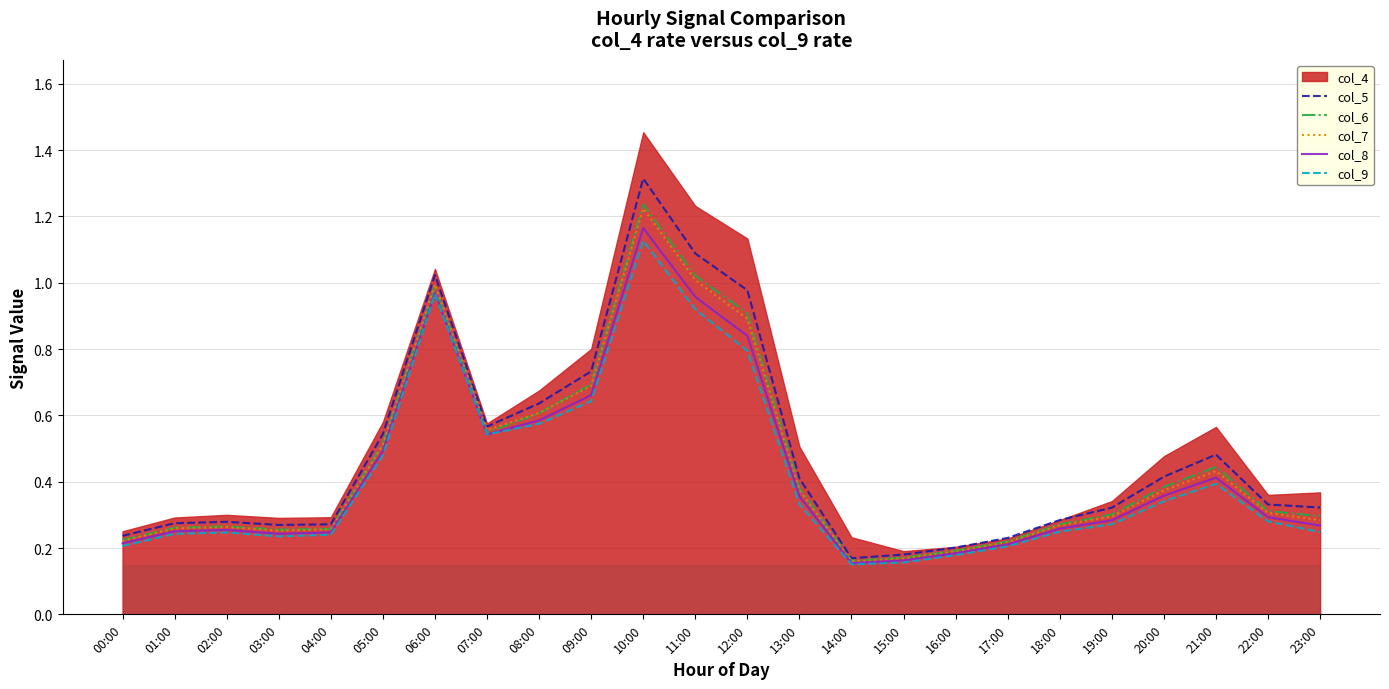

What position from the right is 17:00?

7